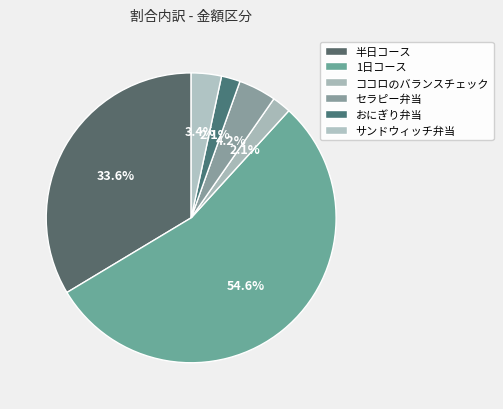

True or false: サンドウィッチ弁当 accounts for 18% of the total.

False